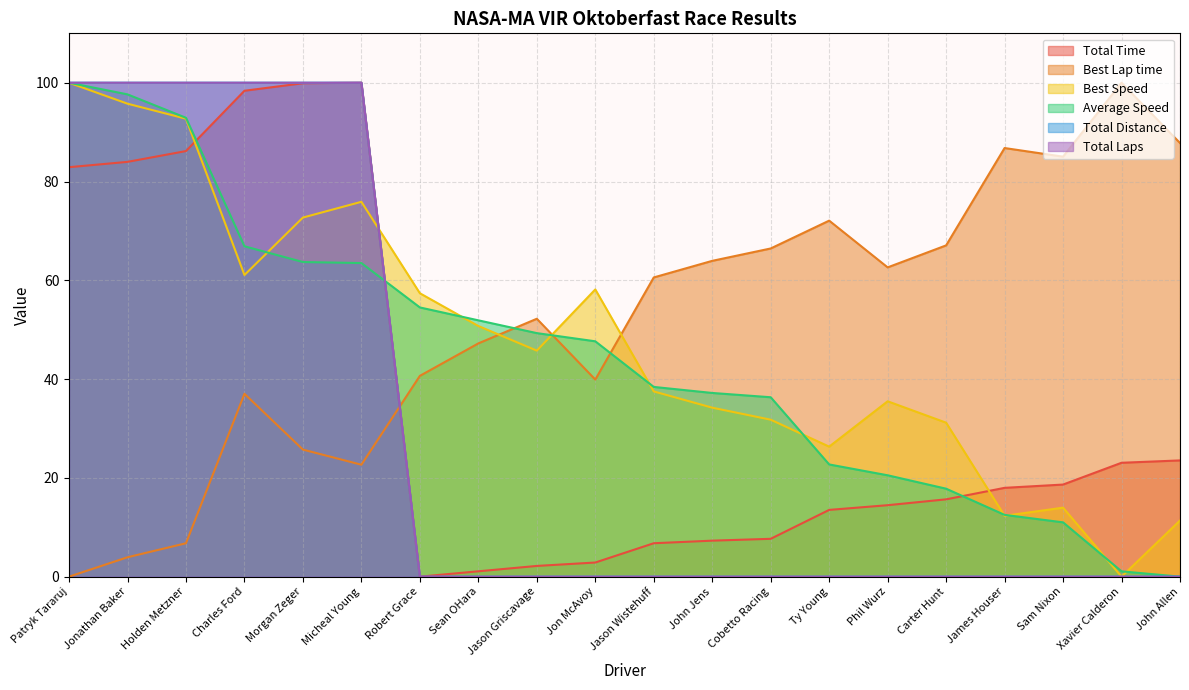

What is the label of the 19th point from the right?

Jonathan Baker